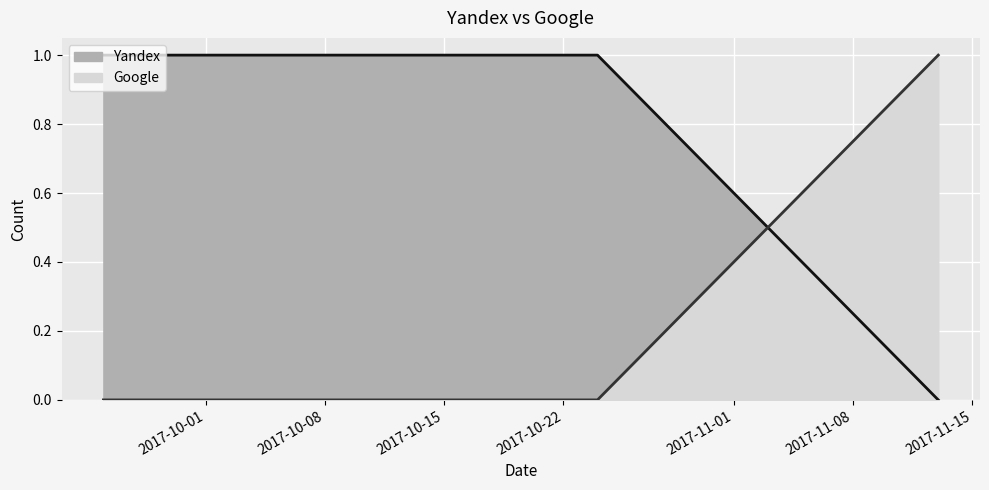

Count the number of data series in this chart.

2